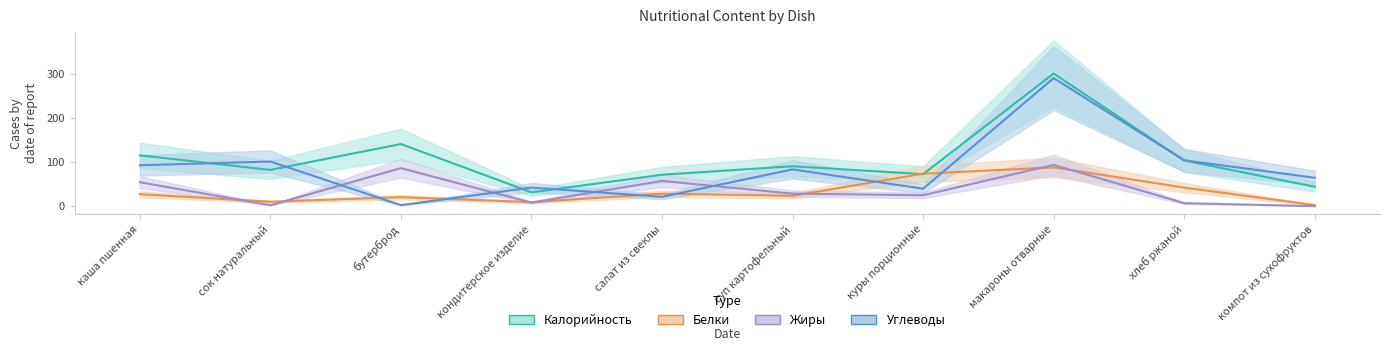

At which label does Калорийность first exceed 90?

каша пшенная